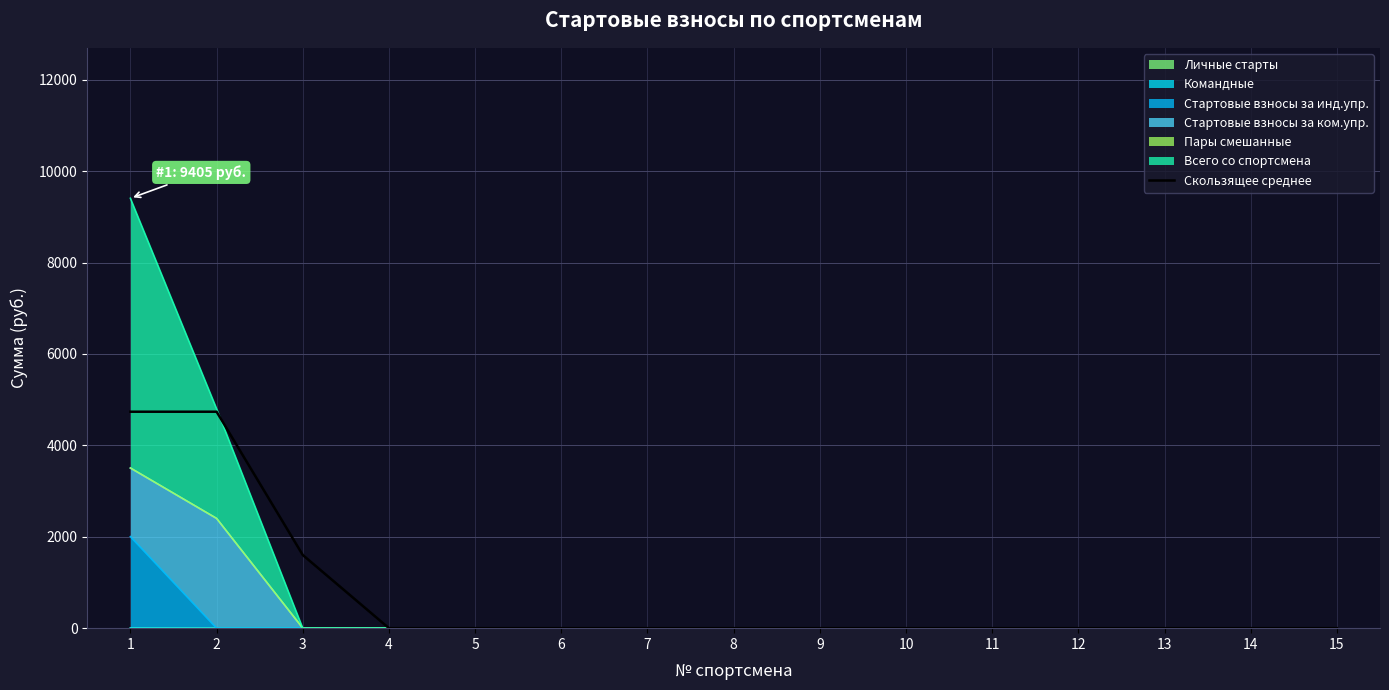

What is the average value?

738.1